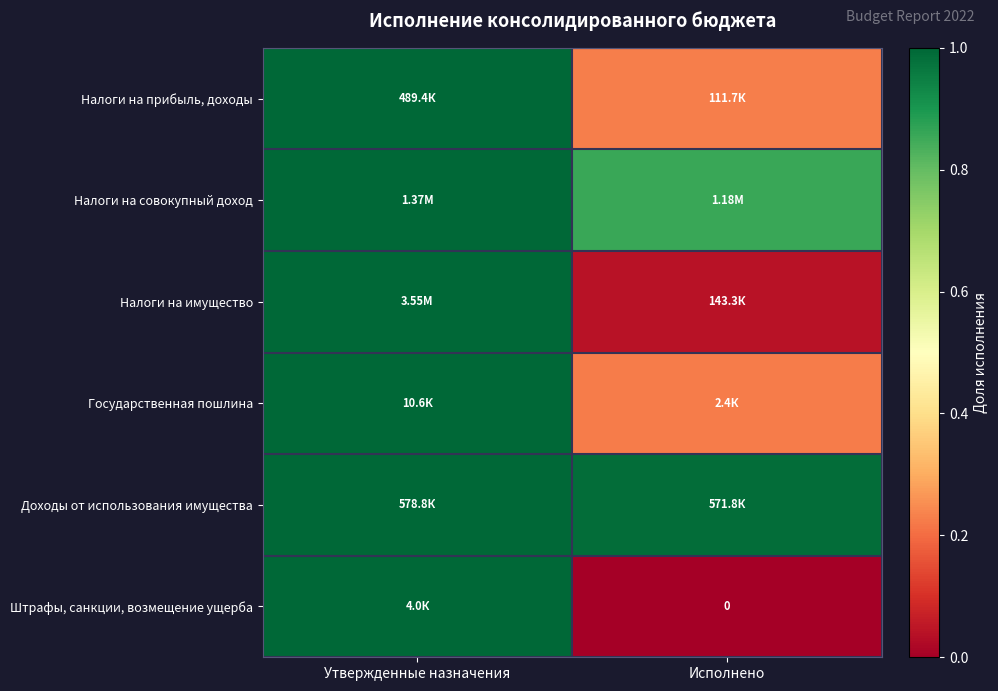

What is the total value across all series at Утвержденные назначения?

6.0